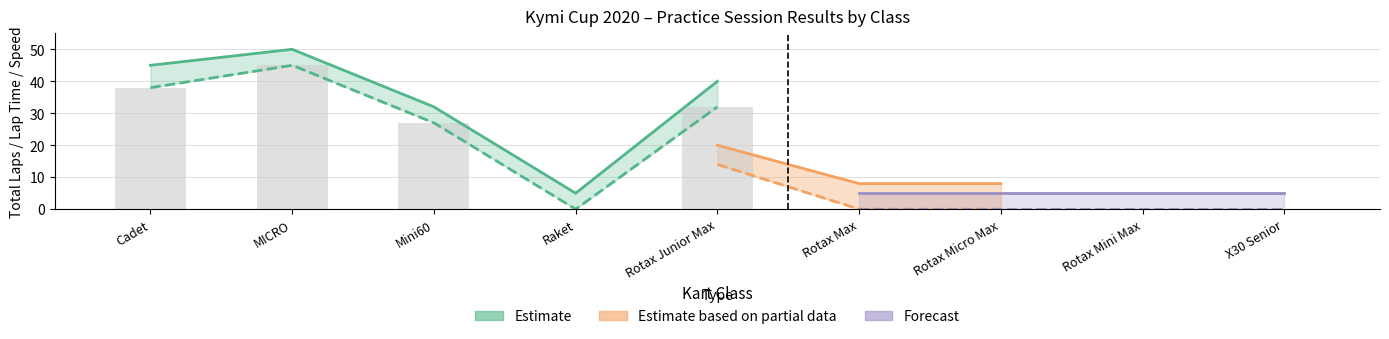

Where is Avg Speed upper nearest to the value 24?

Mini60